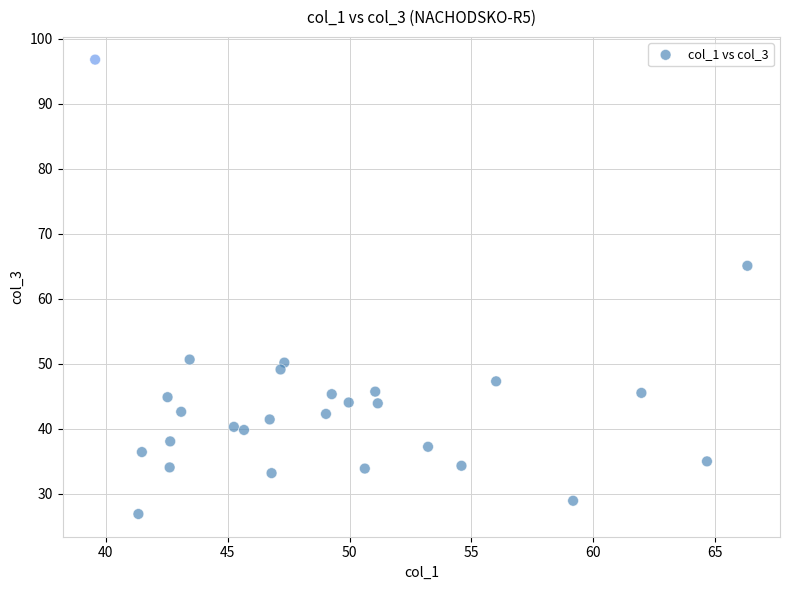

What Y value in the scatter plot is closest to 61?

65.1